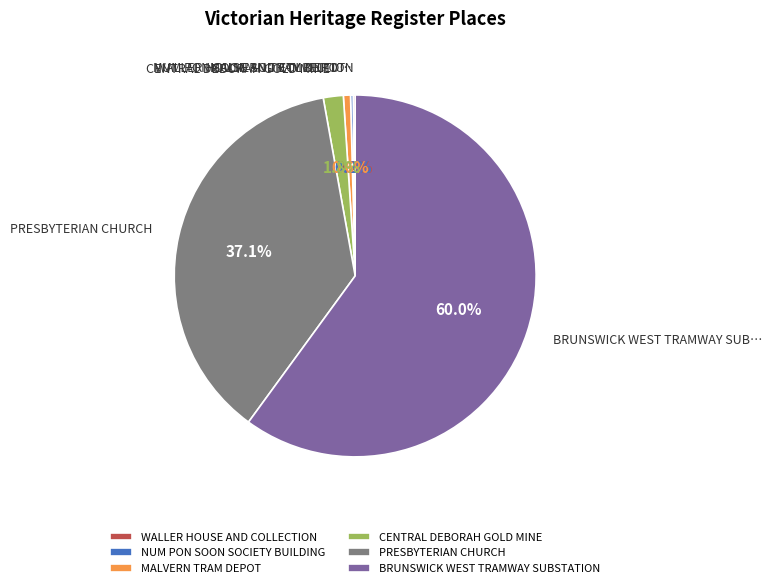

Is MALVERN TRAM DEPOT the majority of the pie?

No